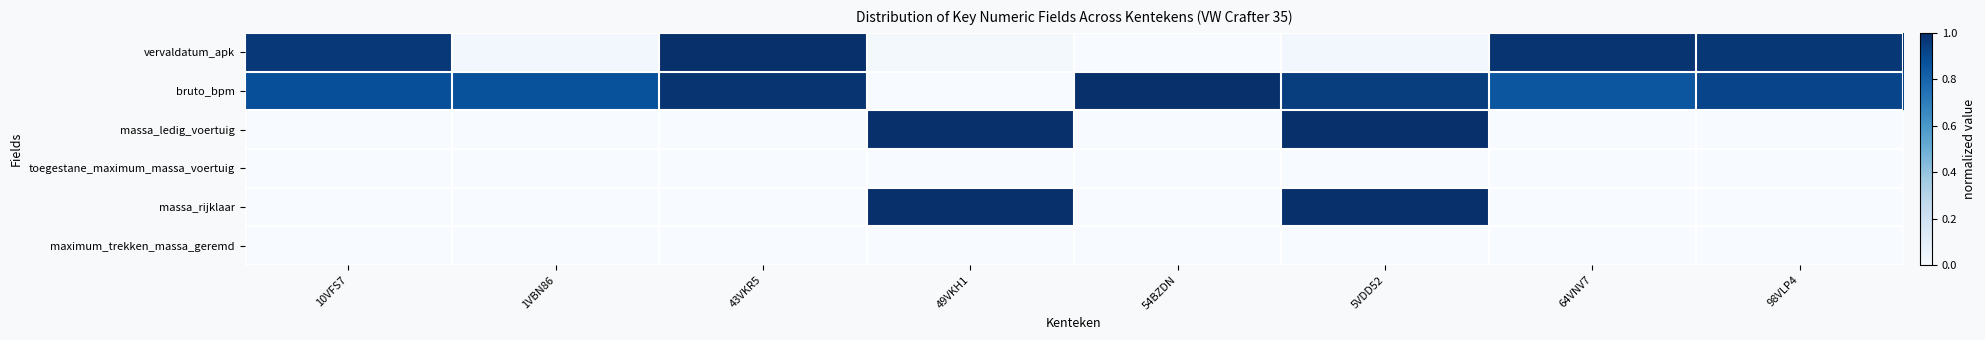

Which category has the highest value across all series?

43VKR5